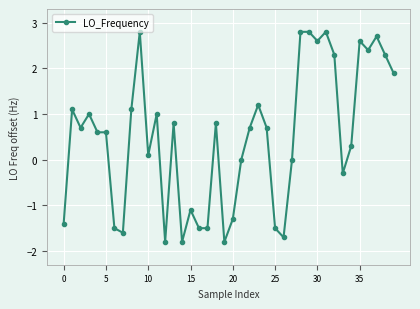

How many distinct data groups are displayed?

1